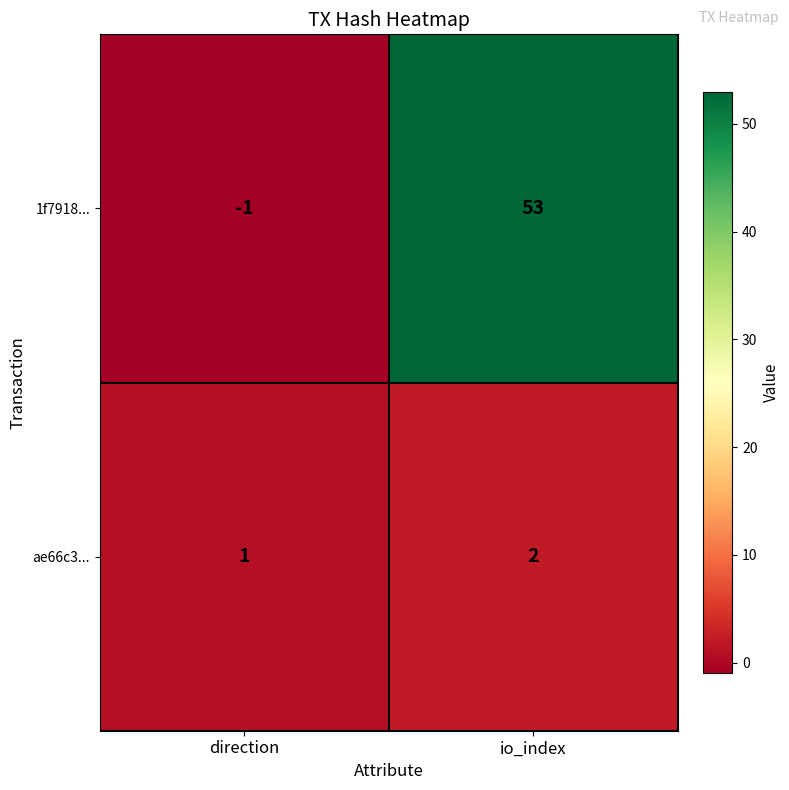

How many data points in ae66c3... are less than 2?

1